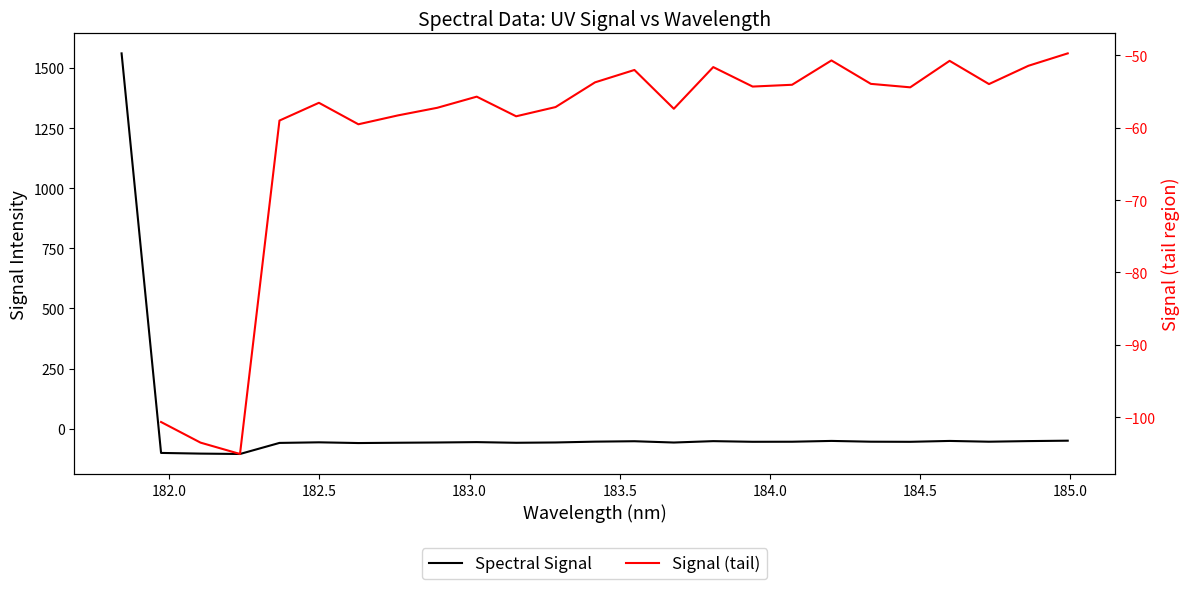

Where does the data first go above -54?

181.8418